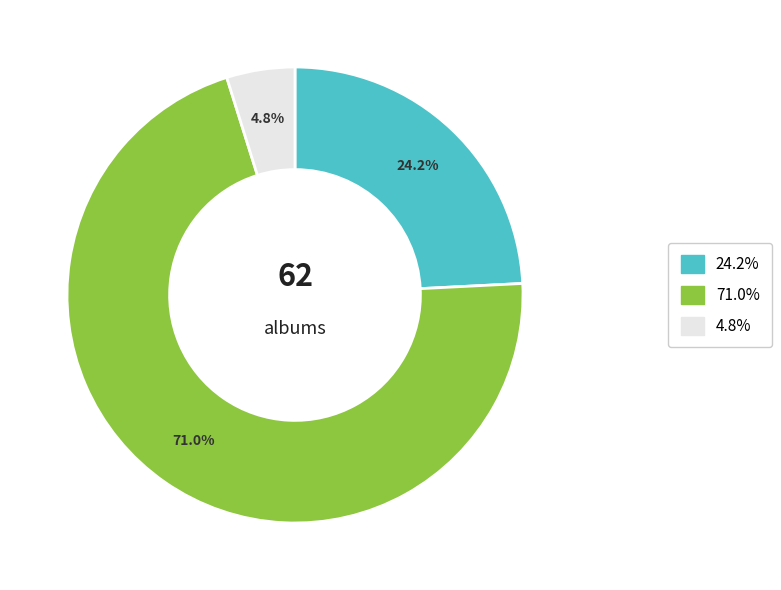

Is there a majority slice in this chart?

Yes